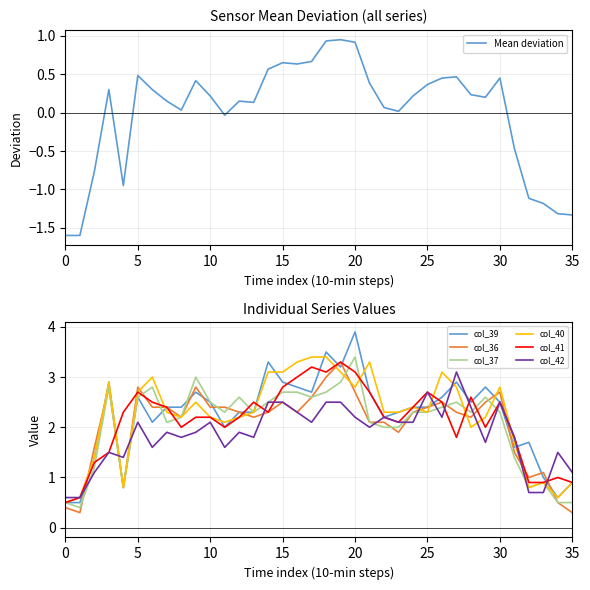

What is the highest value of the col_39 series?

3.9